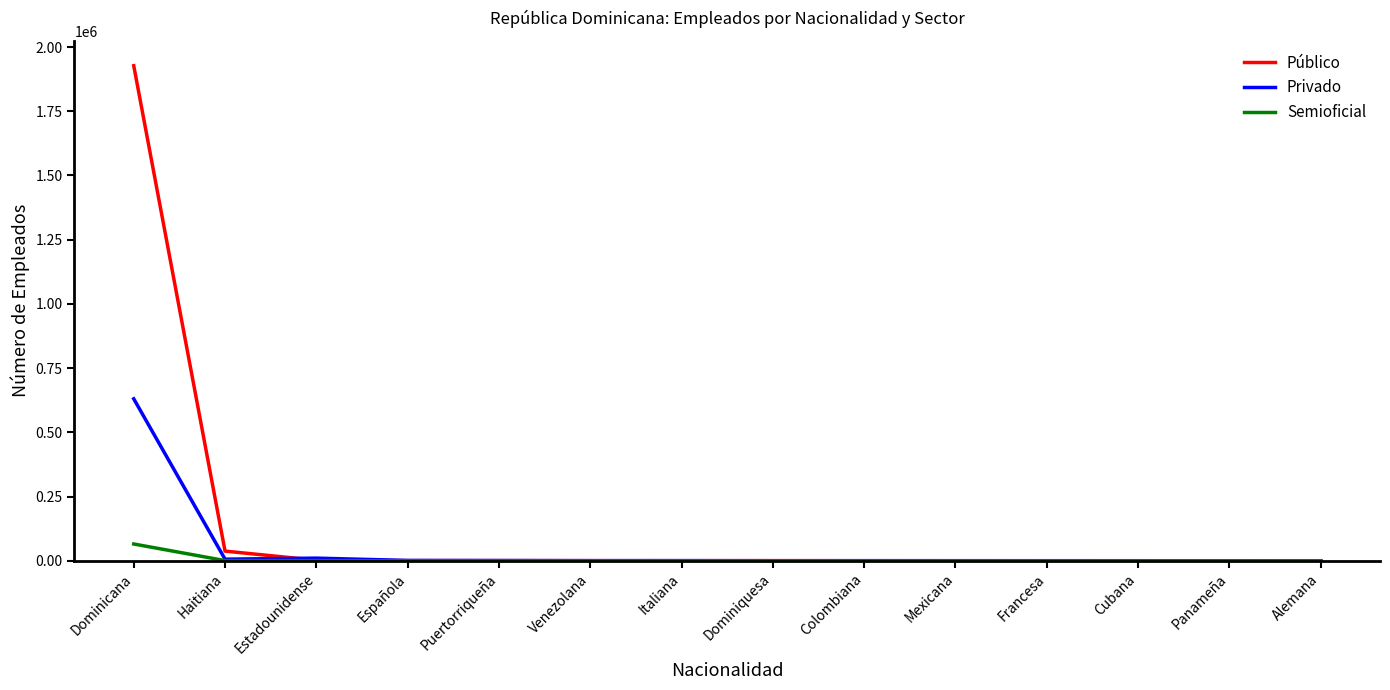

Which series has the largest total across all categories?

Público